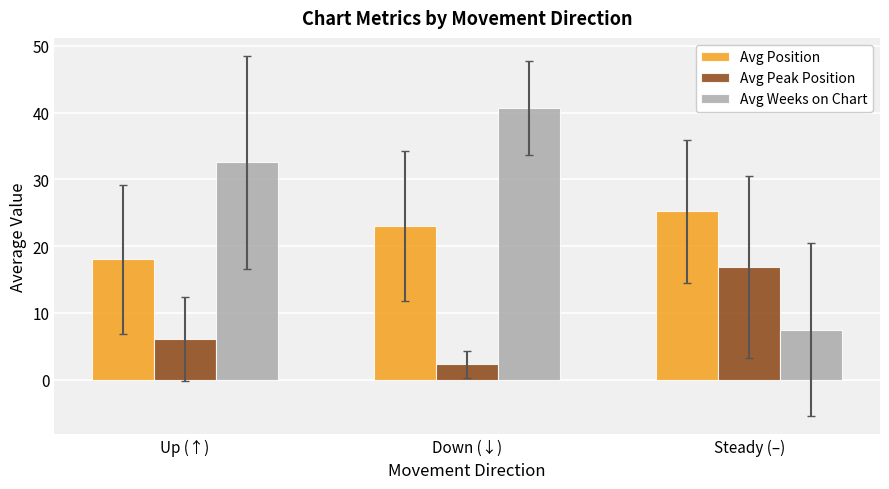

What is the label of the 2nd bar from the right?

Down (↓)